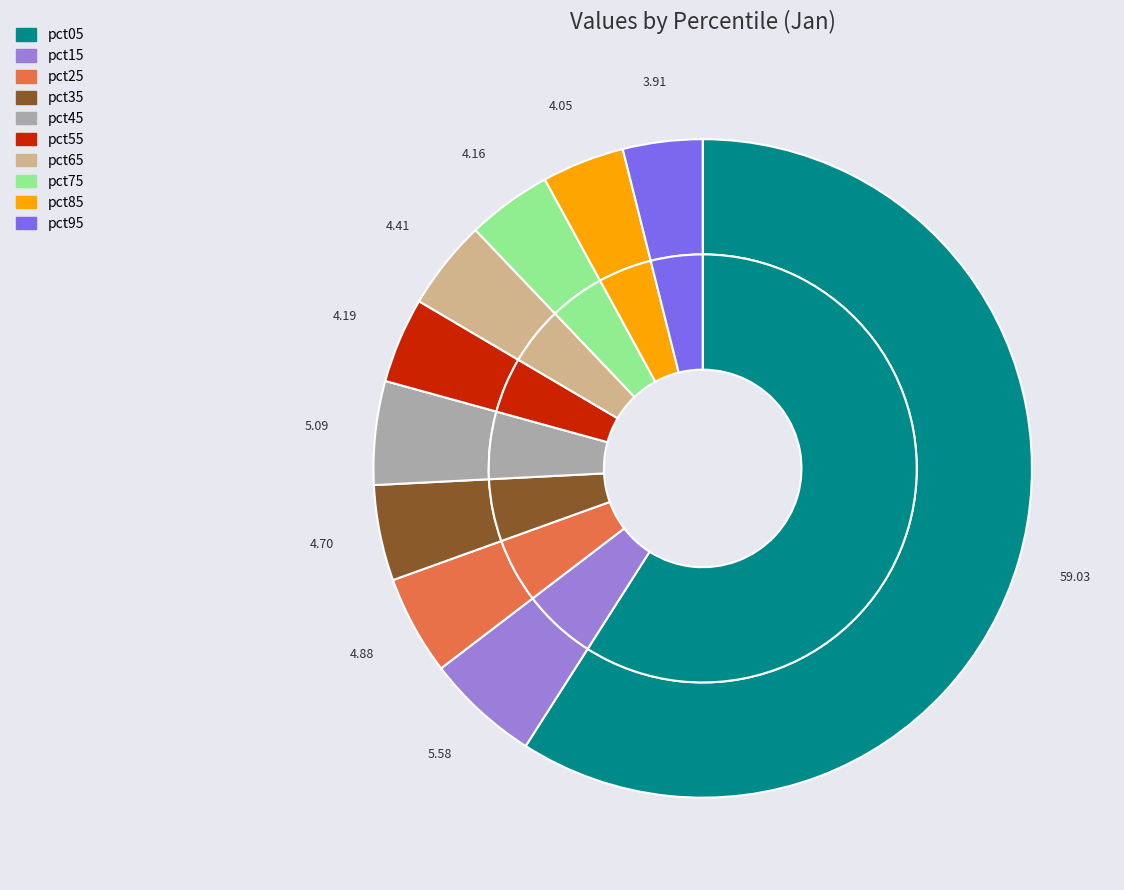

To the nearest percent, what percentage of the pie is pct05?

59%